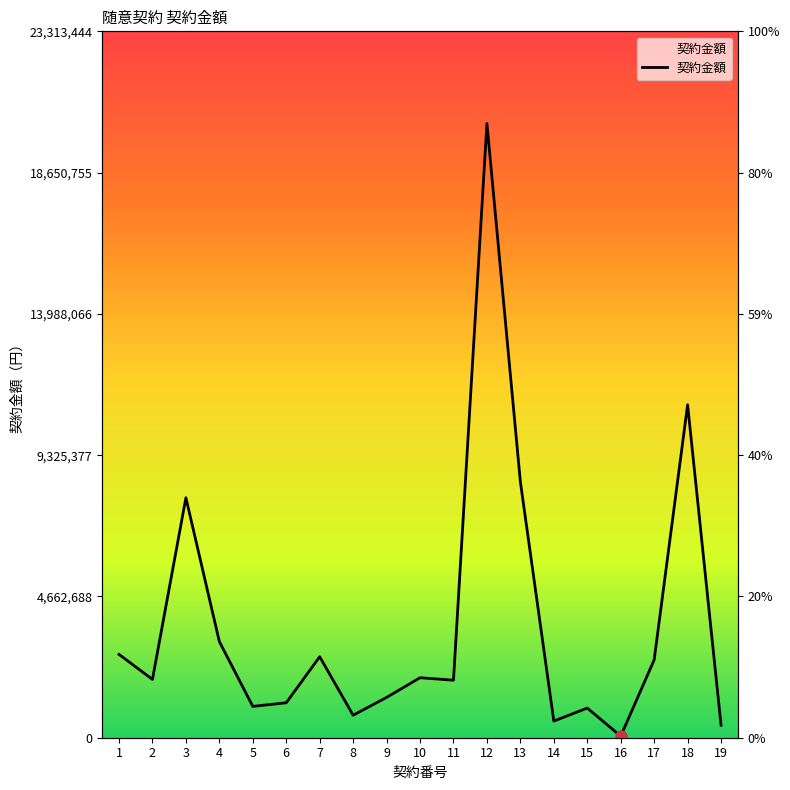

How many values exceed 1925000?

9